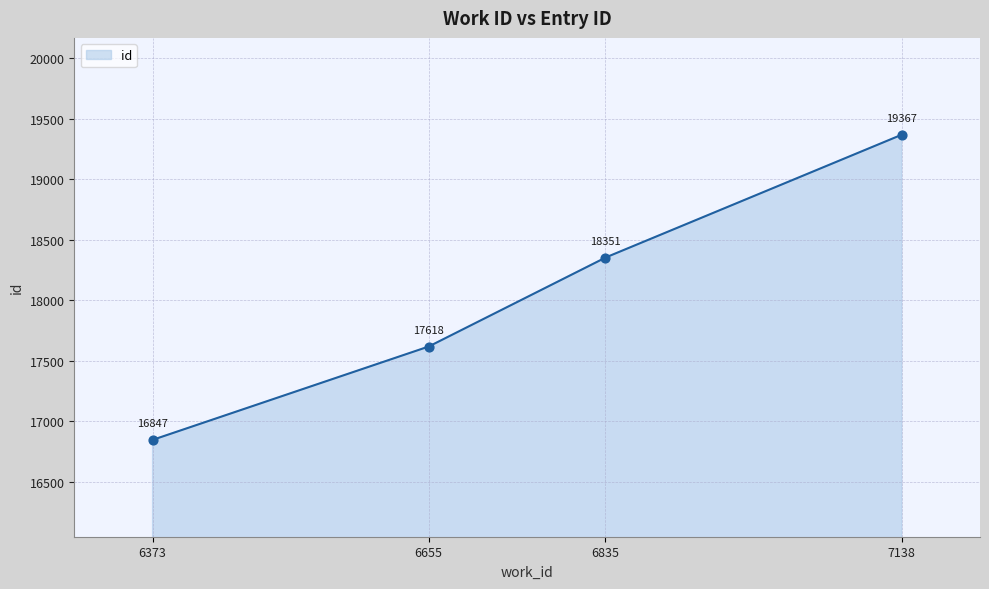

What is the ratio of the value at 6655 to the value at 6835?

1.0